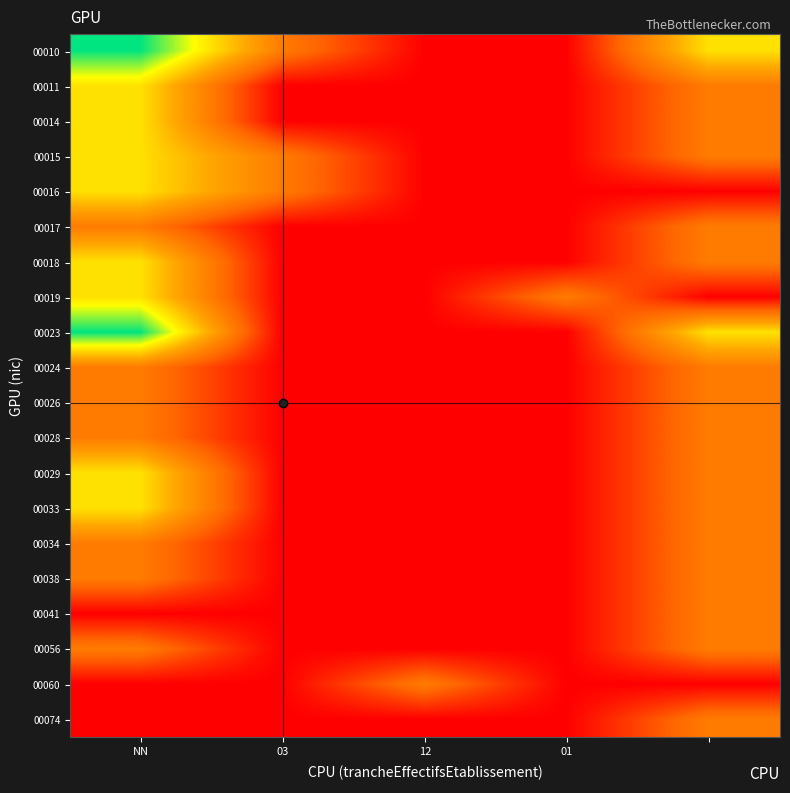

How many series are shown in this chart?

20